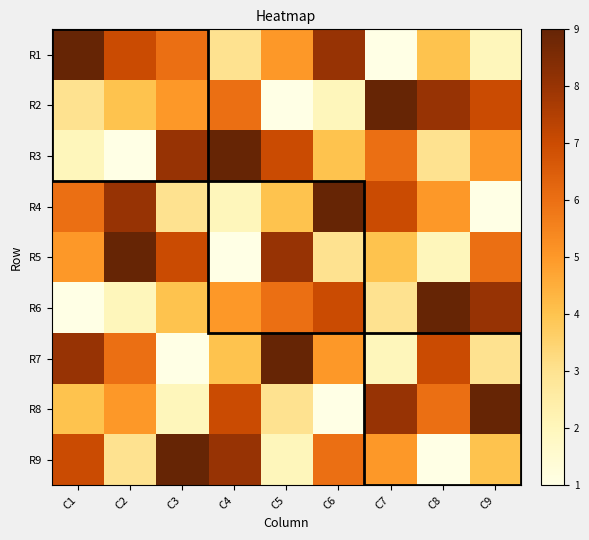

Reading right to left, transcribe all the data shown in this chart.

R1: C9=2	C8=4	C7=1	C6=8	C5=5	C4=3	C3=6	C2=7	C1=9
R2: C9=7	C8=8	C7=9	C6=2	C5=1	C4=6	C3=5	C2=4	C1=3
R3: C9=5	C8=3	C7=6	C6=4	C5=7	C4=9	C3=8	C2=1	C1=2
R4: C9=1	C8=5	C7=7	C6=9	C5=4	C4=2	C3=3	C2=8	C1=6
R5: C9=6	C8=2	C7=4	C6=3	C5=8	C4=1	C3=7	C2=9	C1=5
R6: C9=8	C8=9	C7=3	C6=7	C5=6	C4=5	C3=4	C2=2	C1=1
R7: C9=3	C8=7	C7=2	C6=5	C5=9	C4=4	C3=1	C2=6	C1=8
R8: C9=9	C8=6	C7=8	C6=1	C5=3	C4=7	C3=2	C2=5	C1=4
R9: C9=4	C8=1	C7=5	C6=6	C5=2	C4=8	C3=9	C2=3	C1=7